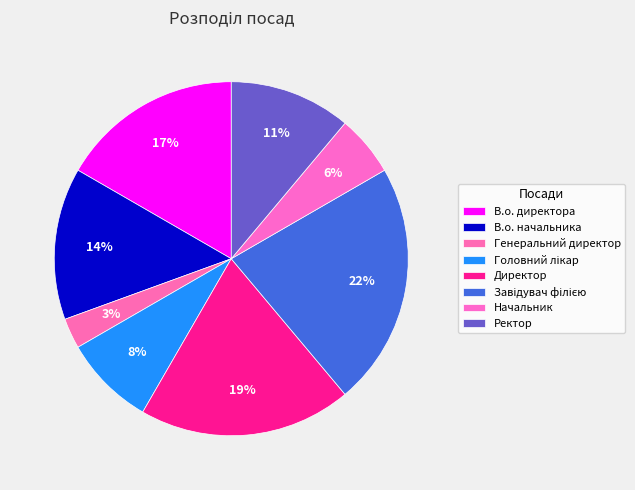

To the nearest percent, what percentage of the pie is В.о. начальника?

14%